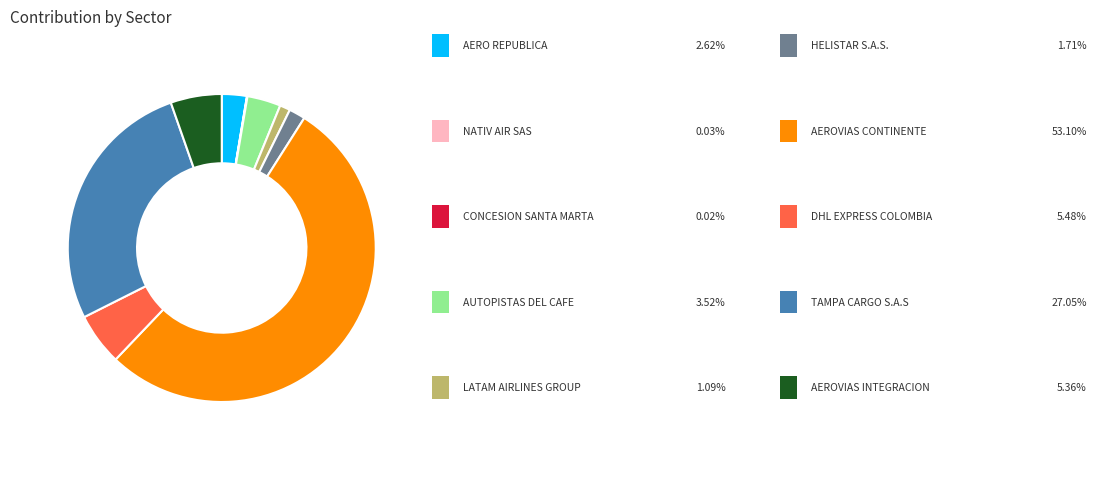

Is there any slice that represents more than half of the pie?

Yes